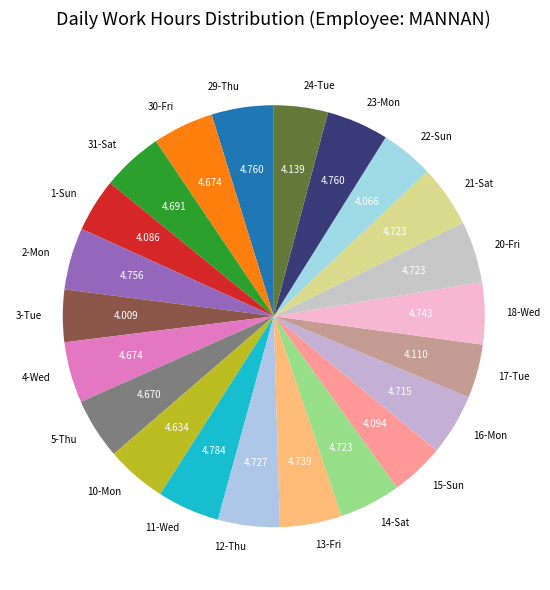

How many slices are in this pie chart?

22